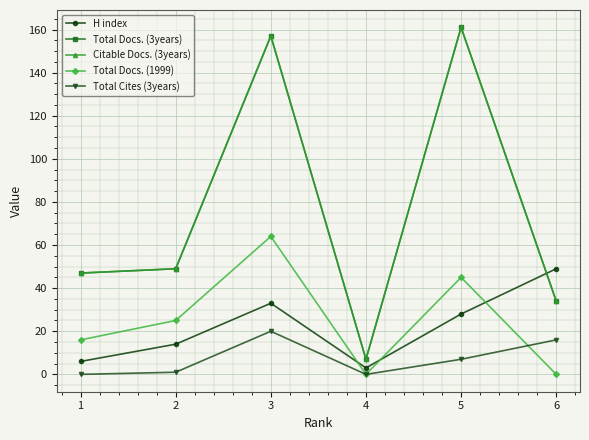

Does the chart display data point markers on the line(s)?

Yes